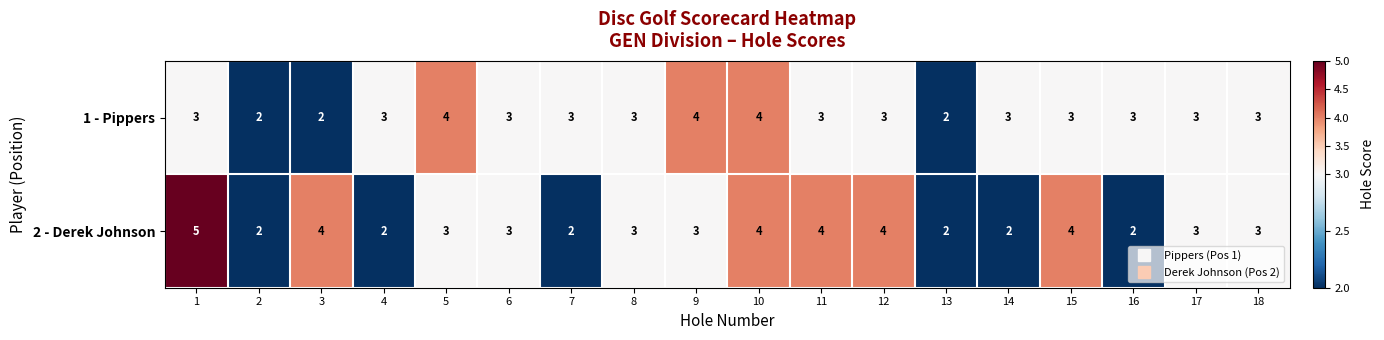

Which series has the largest total across all categories?

2 - Derek Johnson